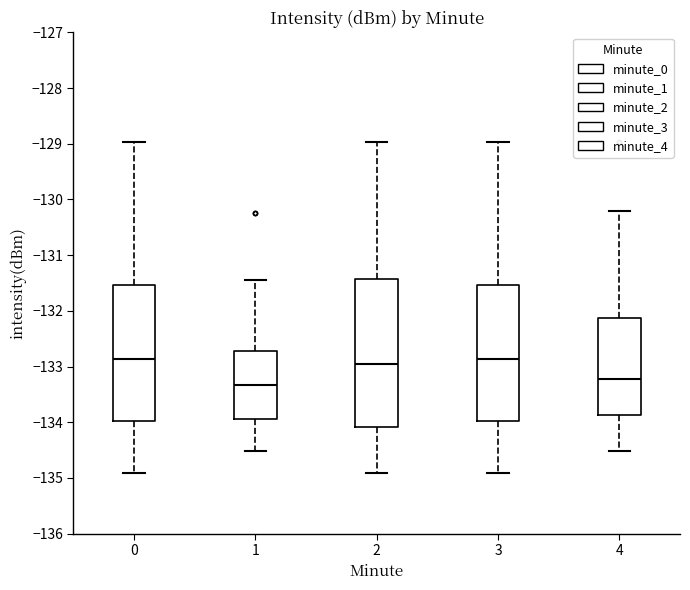

Reading left to right, transcribe this box plot: for each box, give where its median line is, the range the box spans, and where its two whiskers end, as read against the y-axis. The values are not printed on the chart, so give them approximately, as read against the axis.

0: median -132.9, box -134.0 to -131.5, whiskers -134.9 to -129.0
1: median -133.3, box -133.9 to -132.7, whiskers -134.5 to -131.5
2: median -133.0, box -134.1 to -131.4, whiskers -134.9 to -129.0
3: median -132.9, box -134.0 to -131.5, whiskers -134.9 to -129.0
4: median -133.2, box -133.9 to -132.1, whiskers -134.5 to -130.2